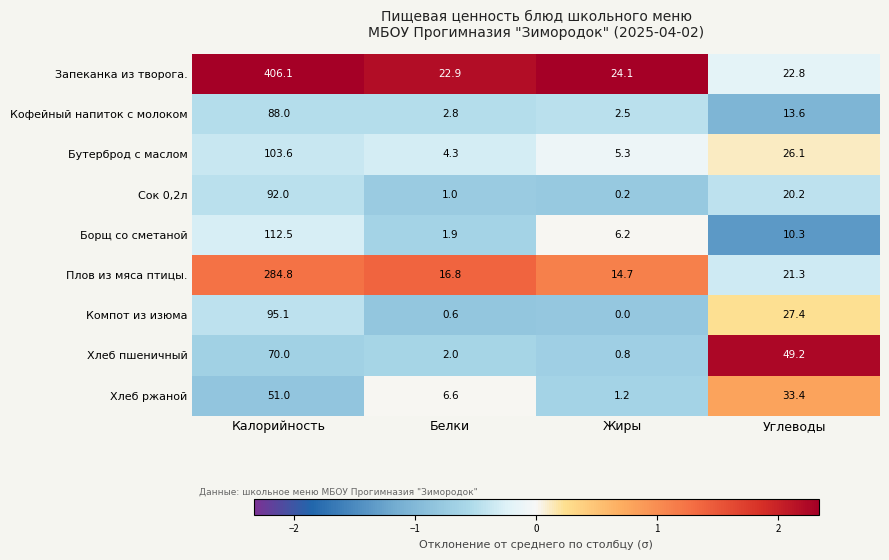

Is it true that Хлеб пшеничный equals 49.2 at Углеводы?

True